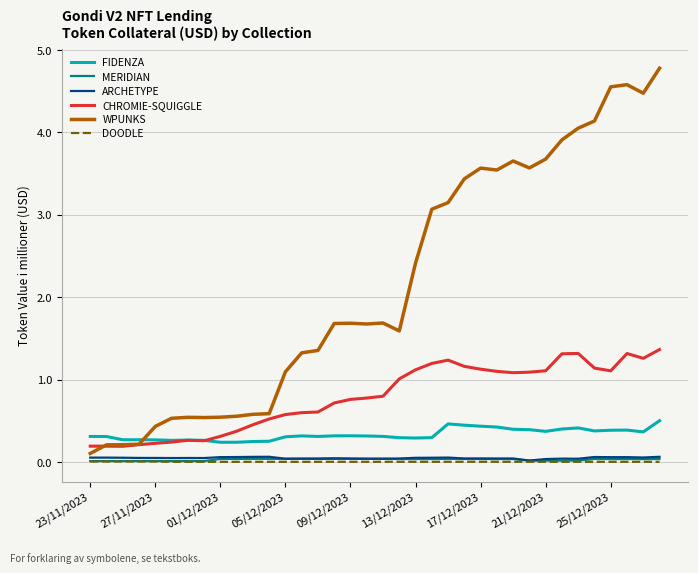

Which series has the largest total across all categories?

WPUNKS